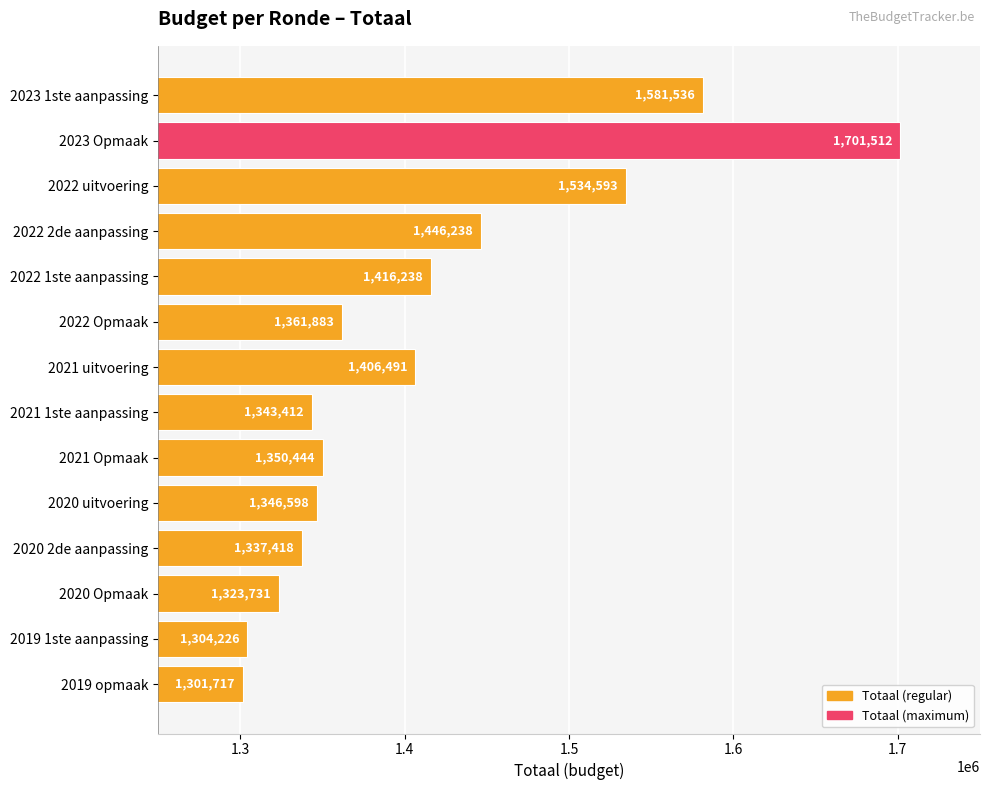

What is the value of the 13th bar from the top?

1304226